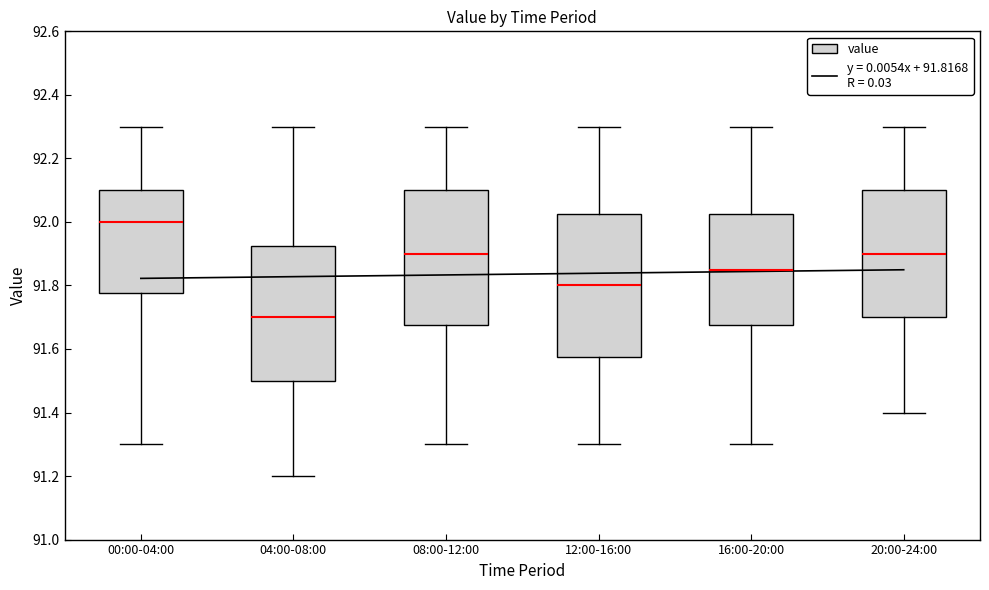

Where does the median line of the box for 00:00-04:00 sit on the y-axis? The values are not printed on the chart, so give them approximately, as read against the axis.

92.00